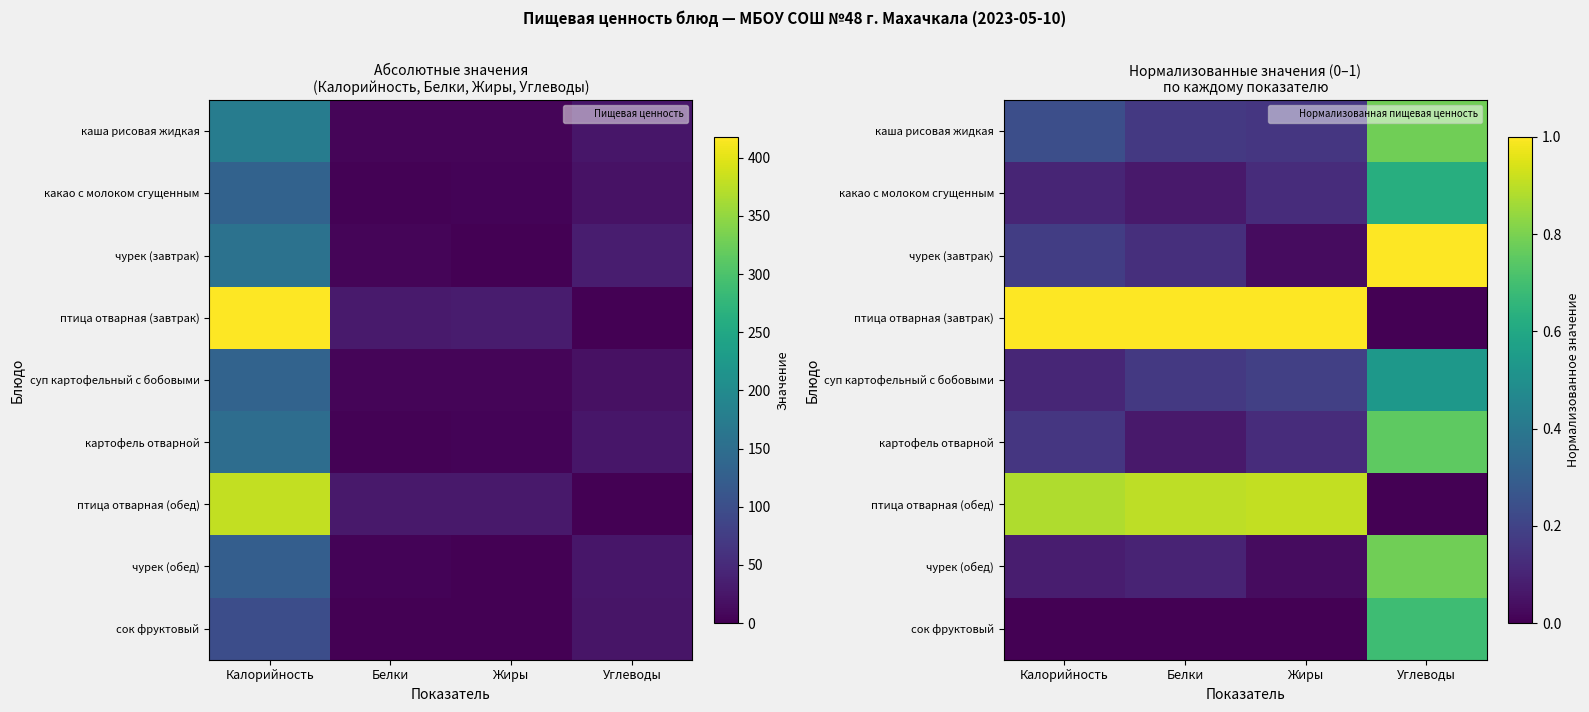

At how many categories does at least one series exceed 0?

4